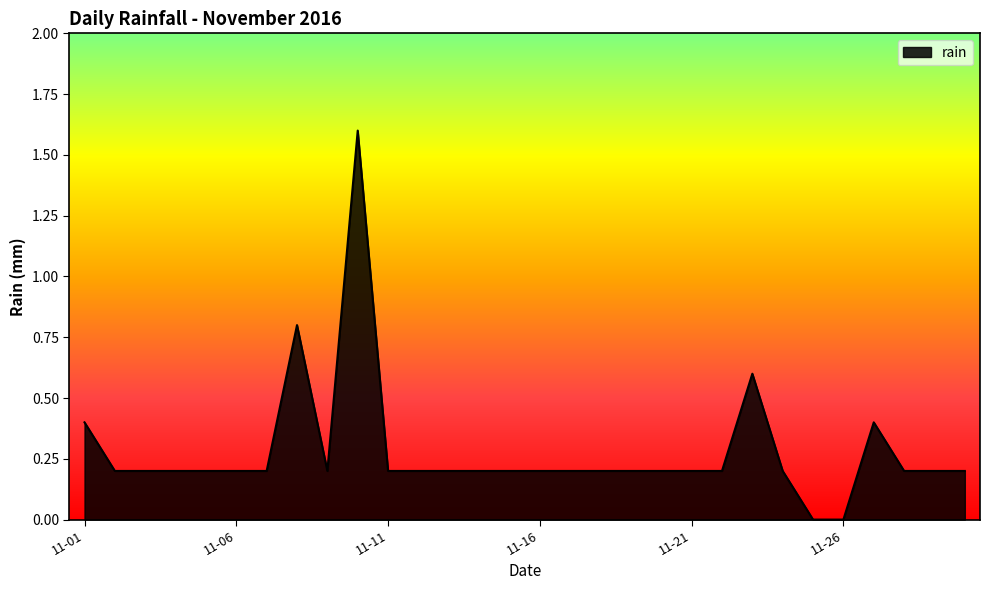

What is the greatest value displayed?

1.6